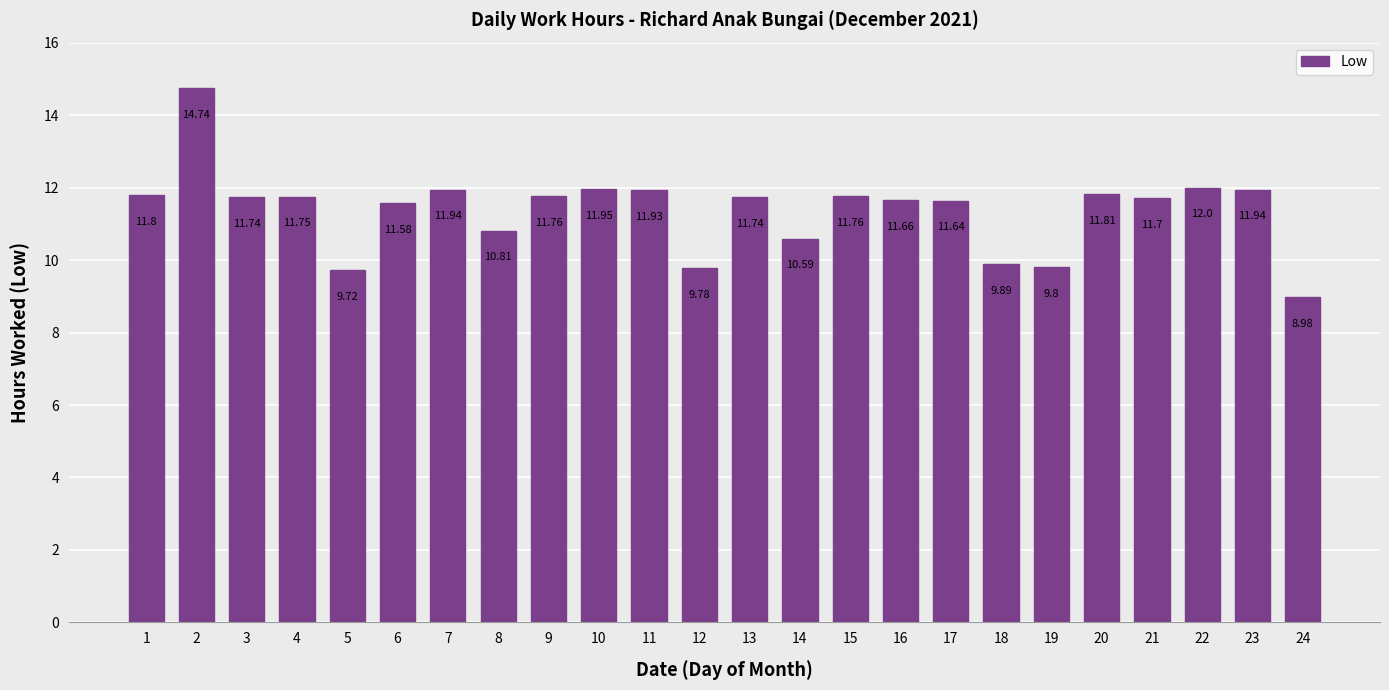

What is the maximum value shown in the chart?

14.7